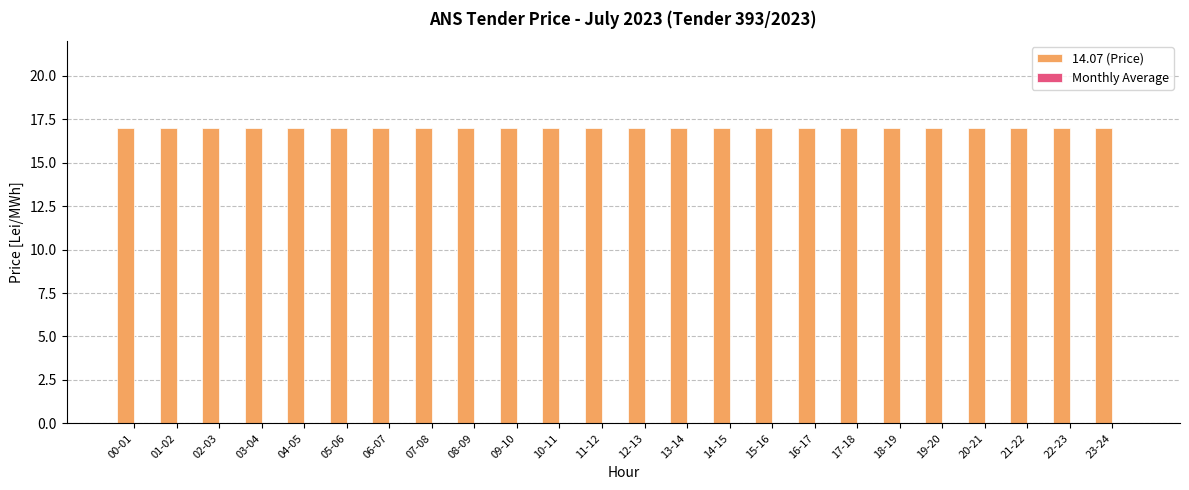

Rank the categories by Monthly Average value from lowest to highest.

00-01, 01-02, 02-03, 03-04, 04-05, 05-06, 06-07, 07-08, 08-09, 09-10, 10-11, 11-12, 12-13, 13-14, 14-15, 15-16, 16-17, 17-18, 18-19, 19-20, 20-21, 21-22, 22-23, 23-24